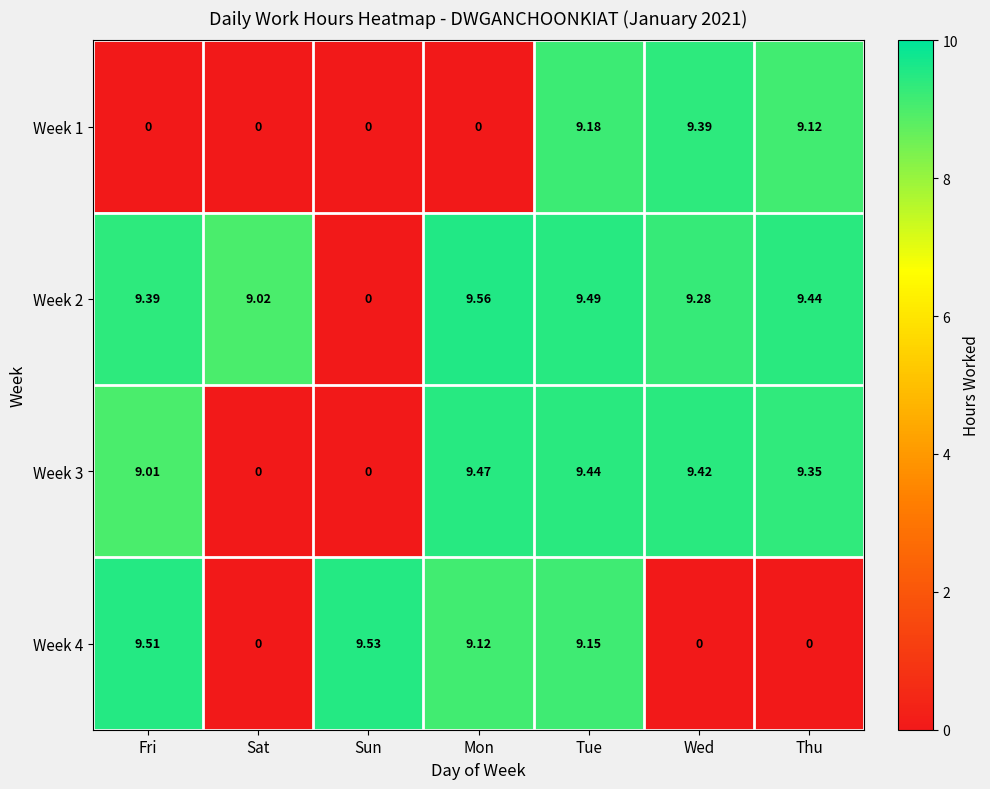

Which series changed the most between Sun and Wed?

Week 4